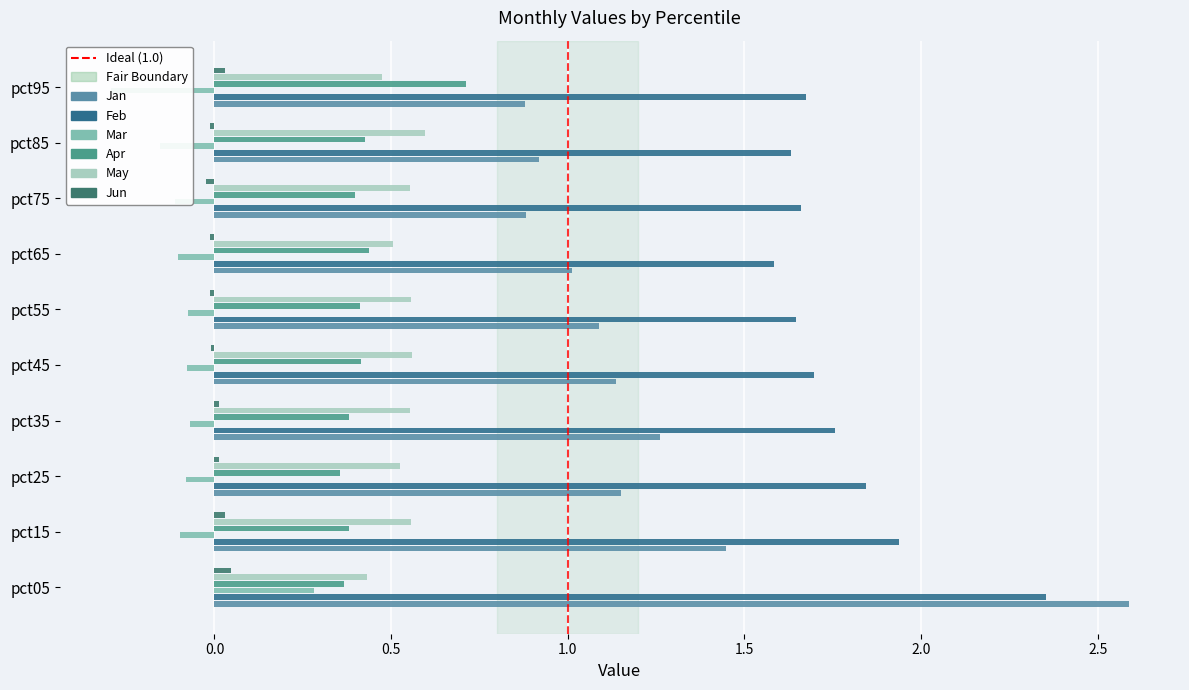

What is the sum of the Jan values at pct75 and pct15?

2.3